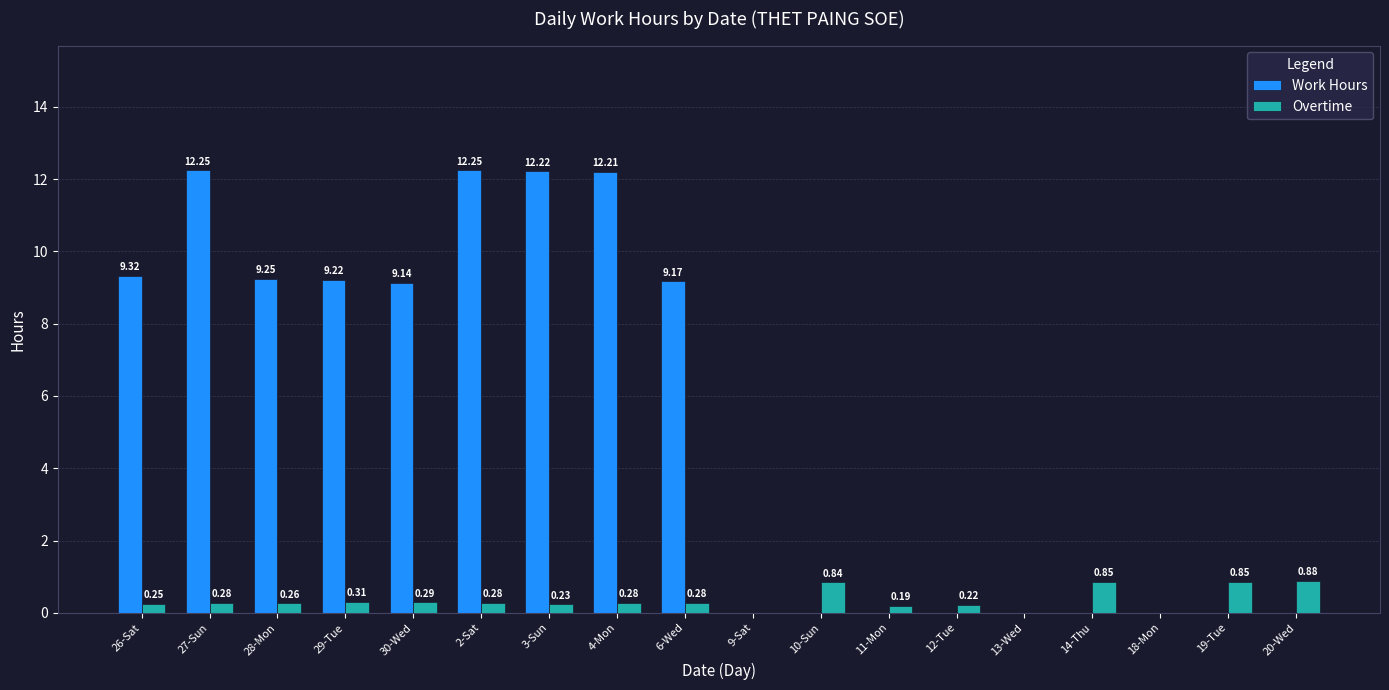

Count the number of categories in the chart.

18